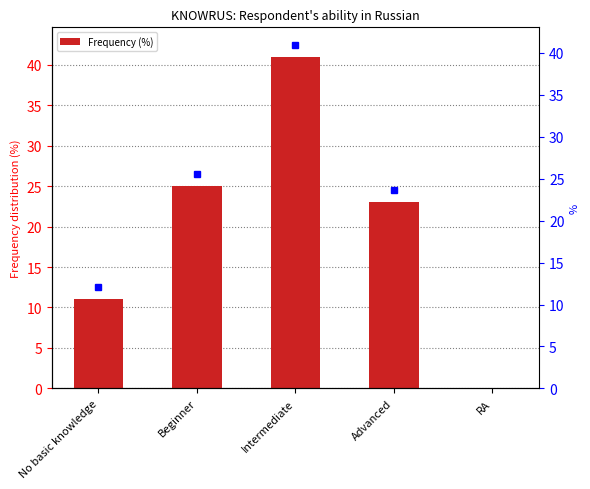

List the labels in order of value, smallest first.

RA, No basic knowledge, Advanced, Beginner, Intermediate